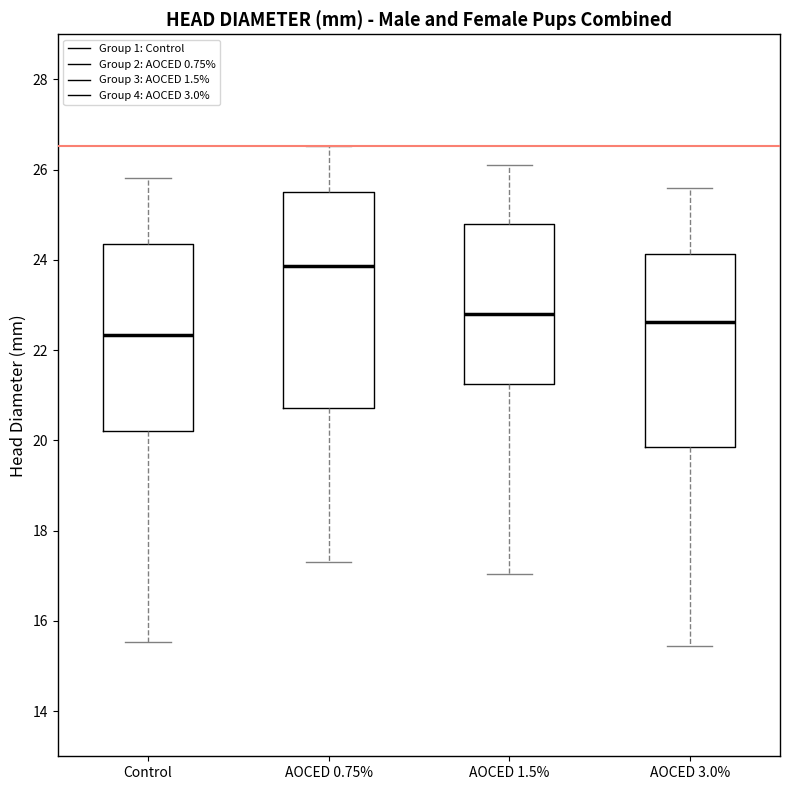

Reading left to right, read every box against the y-axis: the position of its median line, the range the box covers, and the ends of its whiskers. The values are not printed on the chart, so give them approximately, as read against the axis.

Control: median 22.4, box 20.2 to 24.4, whiskers 15.6 to 25.8
AOCED 0.75%: median 23.8, box 20.8 to 25.6, whiskers 17.4 to 26.6
AOCED 1.5%: median 22.8, box 21.2 to 24.8, whiskers 17.0 to 26.0
AOCED 3.0%: median 22.6, box 19.8 to 24.2, whiskers 15.4 to 25.6